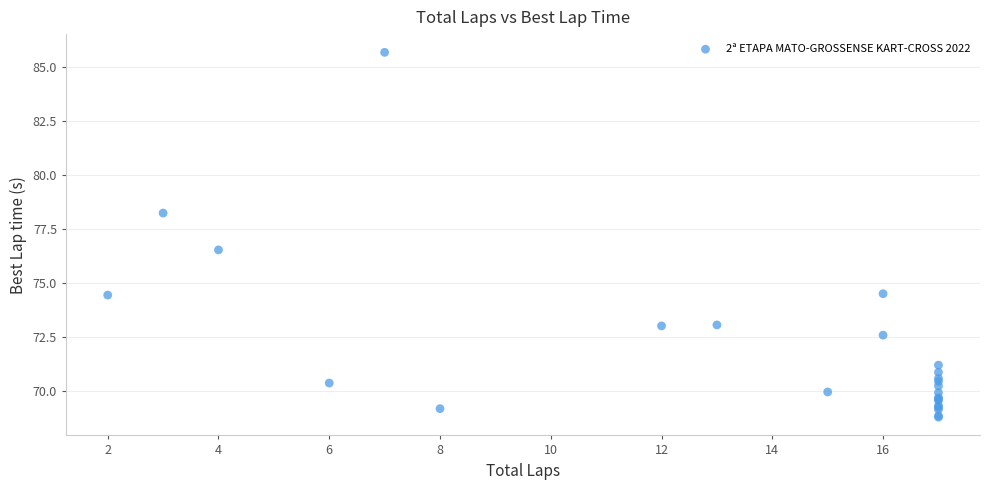

What Y value in the scatter plot is closest to 77?

76.5